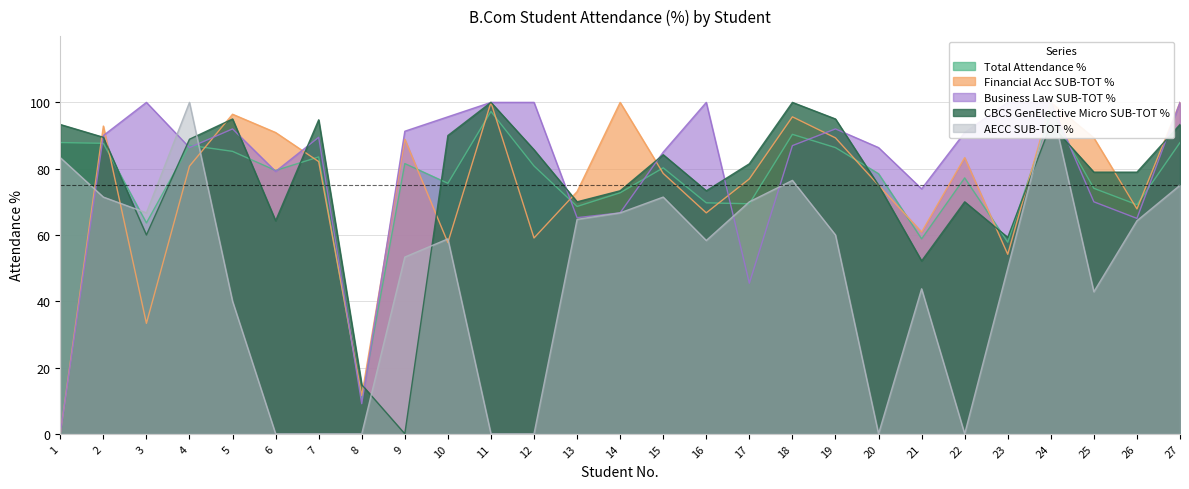

Which series has the widest spread of values?

Financial Acc SUB-TOT %